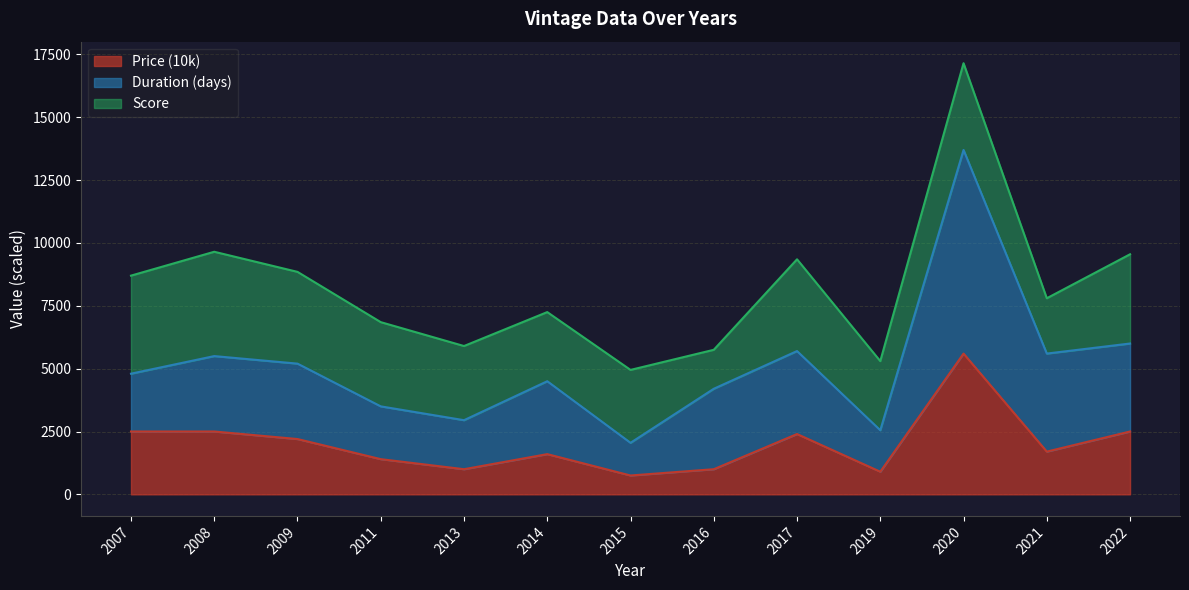

What is the value of the Duration (days) point at the 8th from the left?

4200